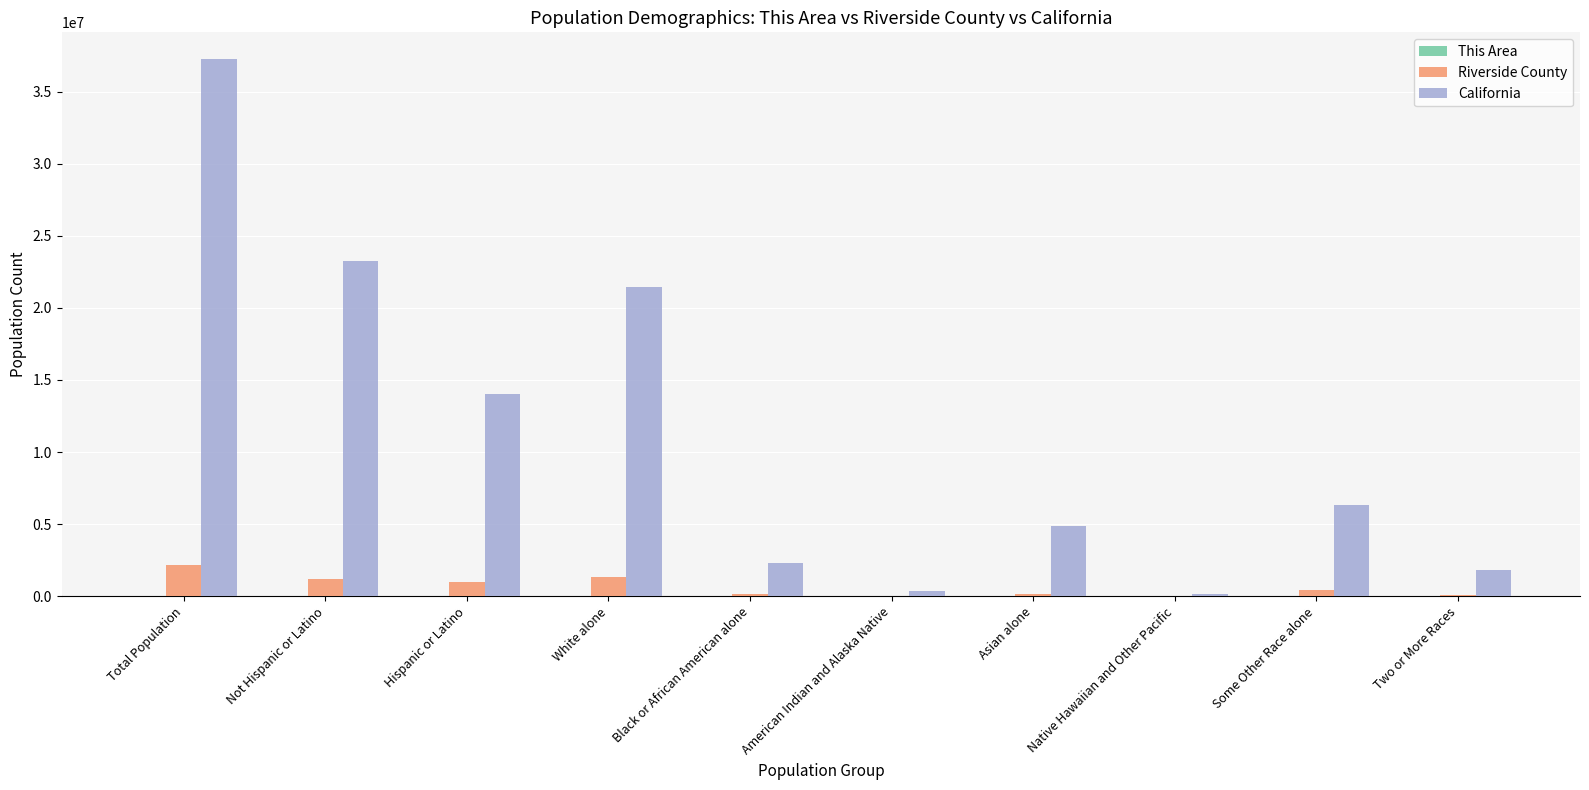

The value of Riverside County at Asian alone is 130468. True or false?

True